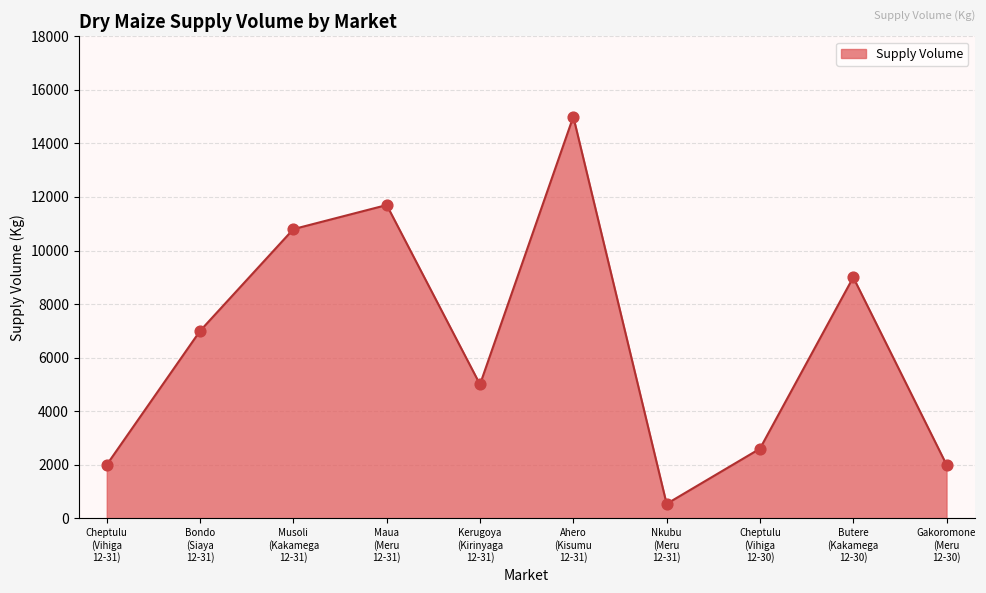

What is the change in value from Bondo
(Siaya
12-31) to Kerugoya
(Kirinyaga
12-31)?

-2000